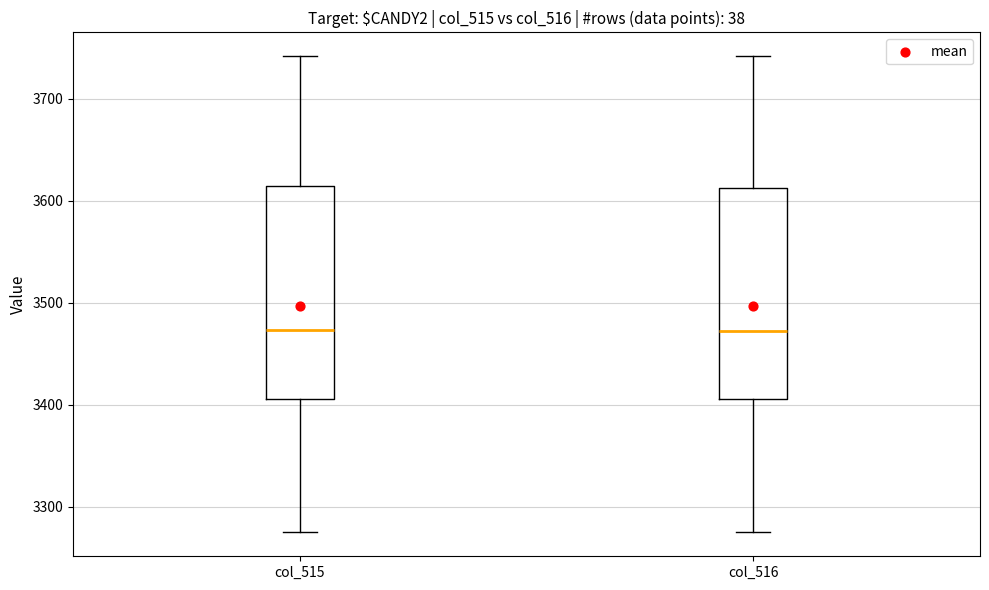

Reading left to right, transcribe this box plot: for each box, give where its median line is, the range the box spans, and where its two whiskers end, as read against the y-axis. The values are not printed on the chart, so give them approximately, as read against the axis.

col_515: median 3470, box 3410 to 3610, whiskers 3280 to 3740
col_516: median 3470, box 3410 to 3610, whiskers 3280 to 3740